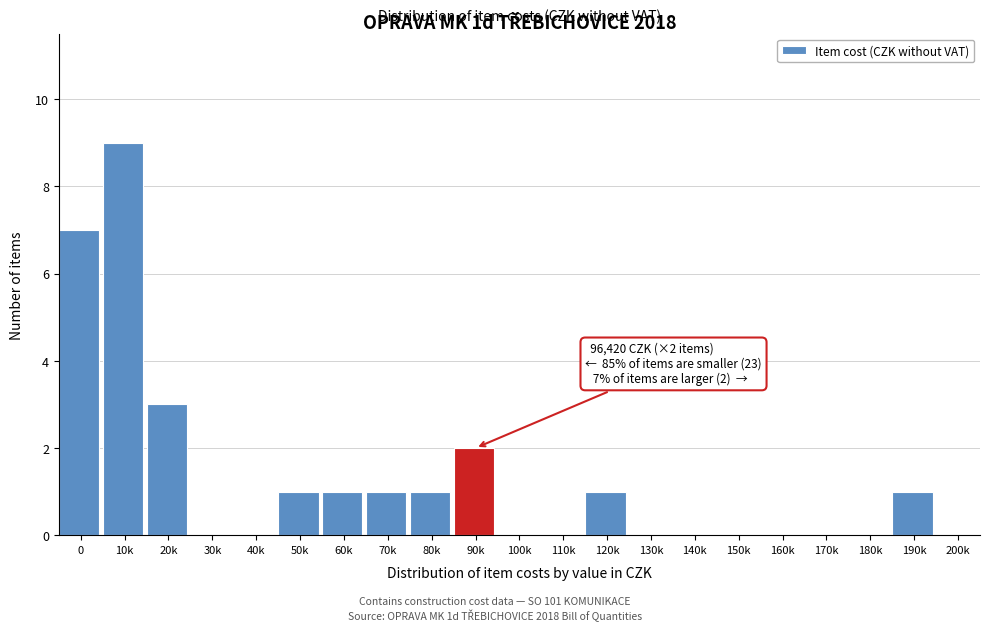

Reading left to right, transcribe all the data shown in this chart.

0=7	10k=9	20k=3	30k=0	40k=0	50k=1	60k=1	70k=1	80k=1	90k=2	100k=0	110k=0	120k=1	130k=0	140k=0	150k=0	160k=0	170k=0	180k=0	190k=1	200k=0